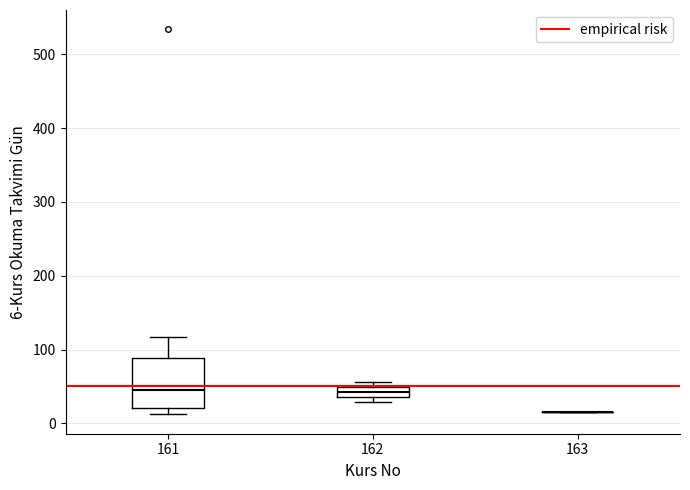

Which box is the tallest, from its lower edge to its upper edge?

161